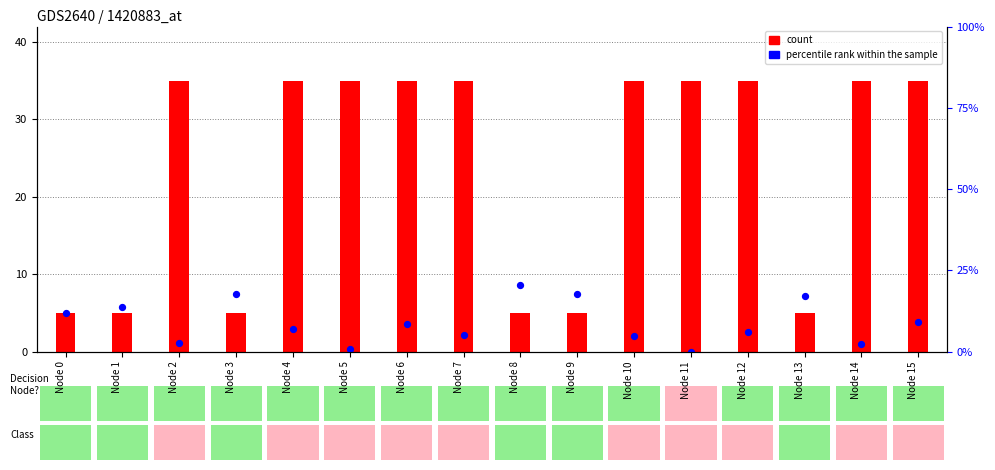

Which series contains the lowest Y value?

percentile rank within the sample